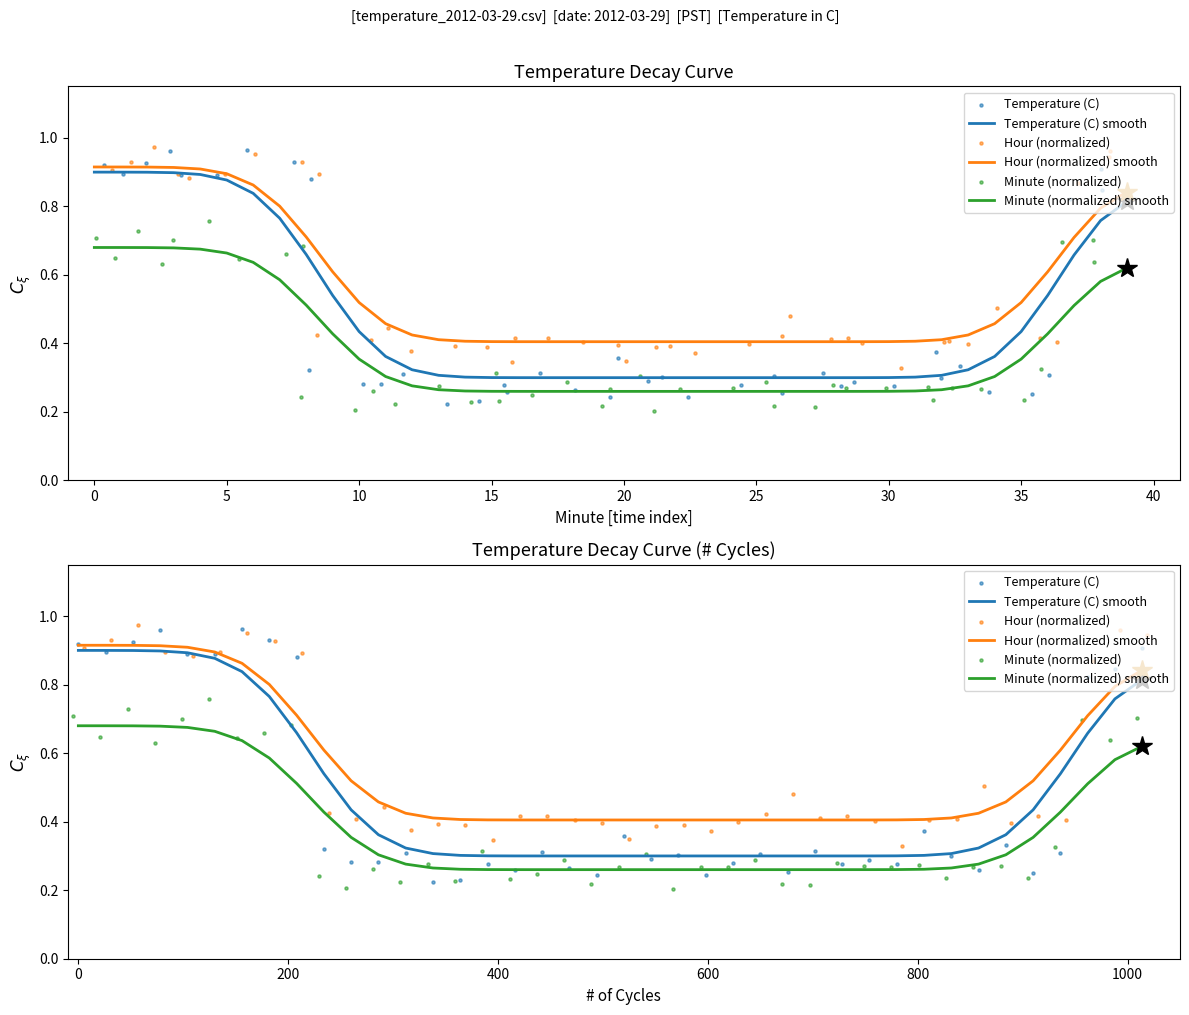

Which series reaches the minimum Y coordinate?

Minute (normalized)